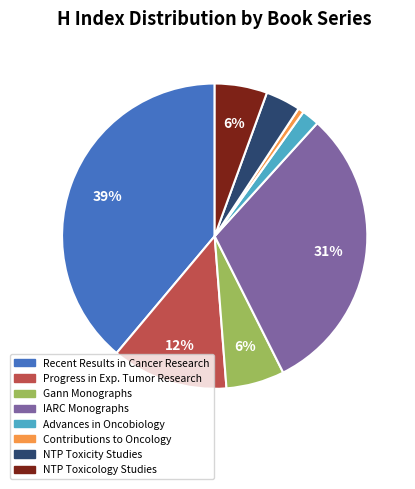

Count the number of slices in the pie.

8